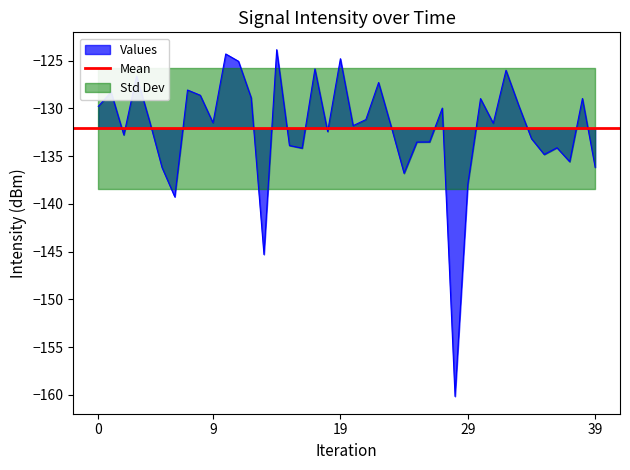

What is the sum of the values at 22 and 16?

-261.5